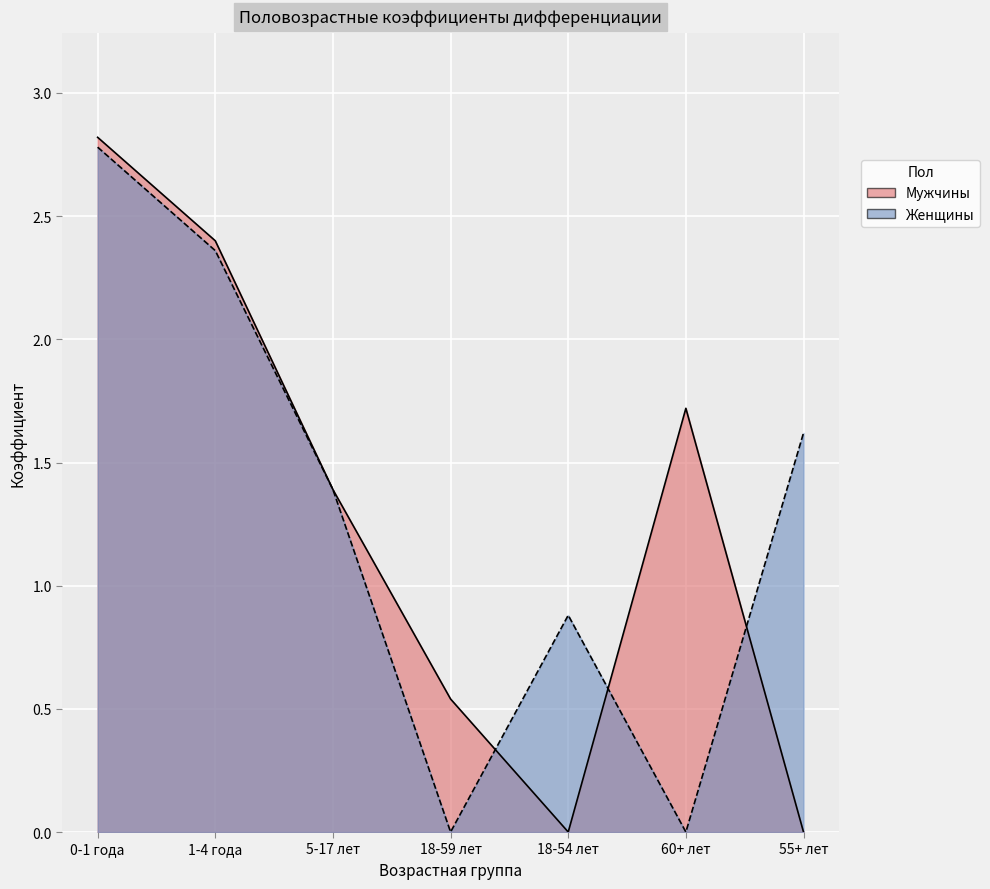

At which label is Женщины closest to 1?

18-54 лет